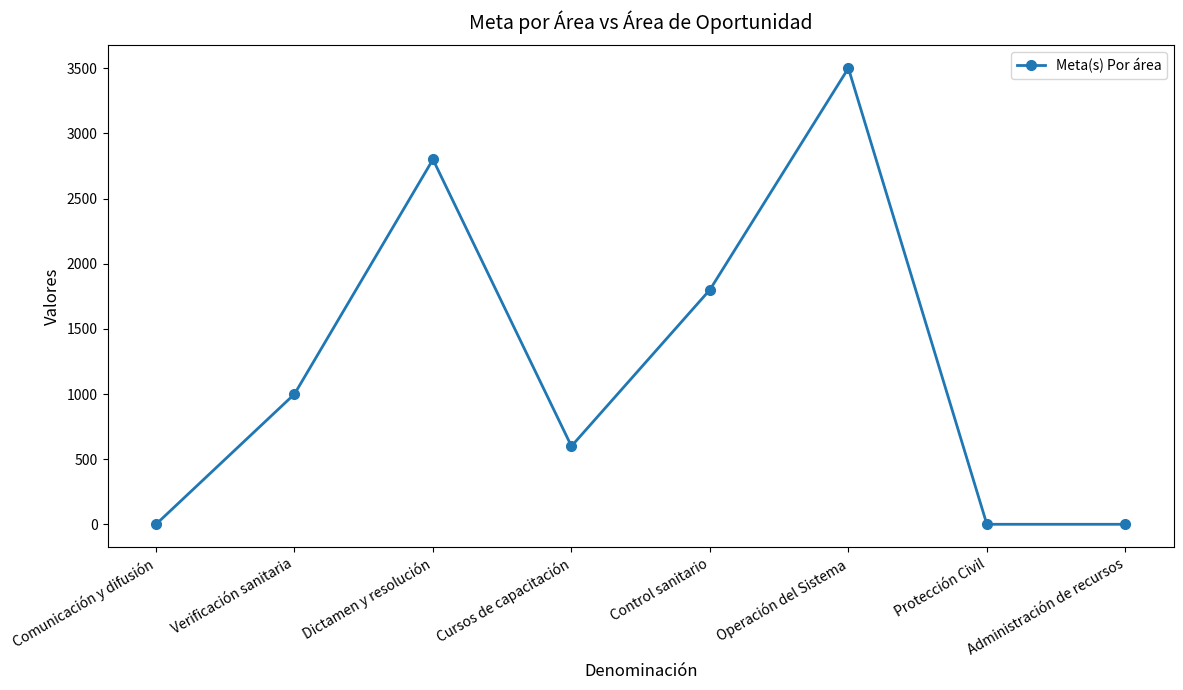

Approximately how many times larger is the value at Dictamen y resolución compared to Protección Civil?

2800.0